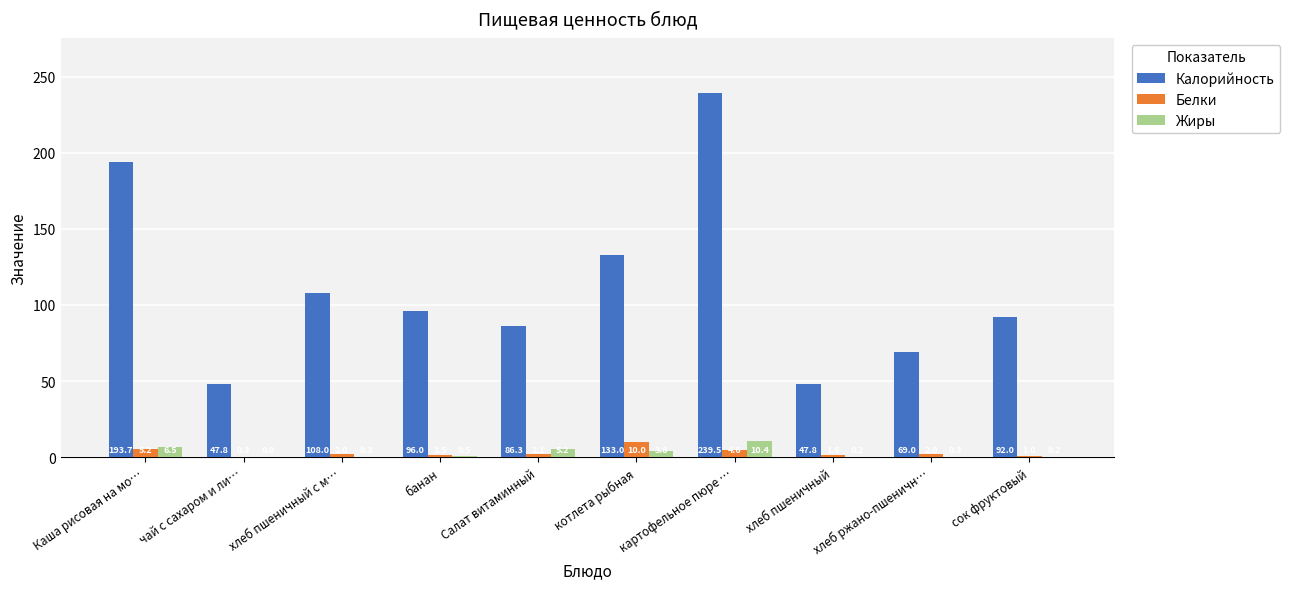

Between Каша рисовая на мо… and банан, which series saw the biggest shift?

Калорийность